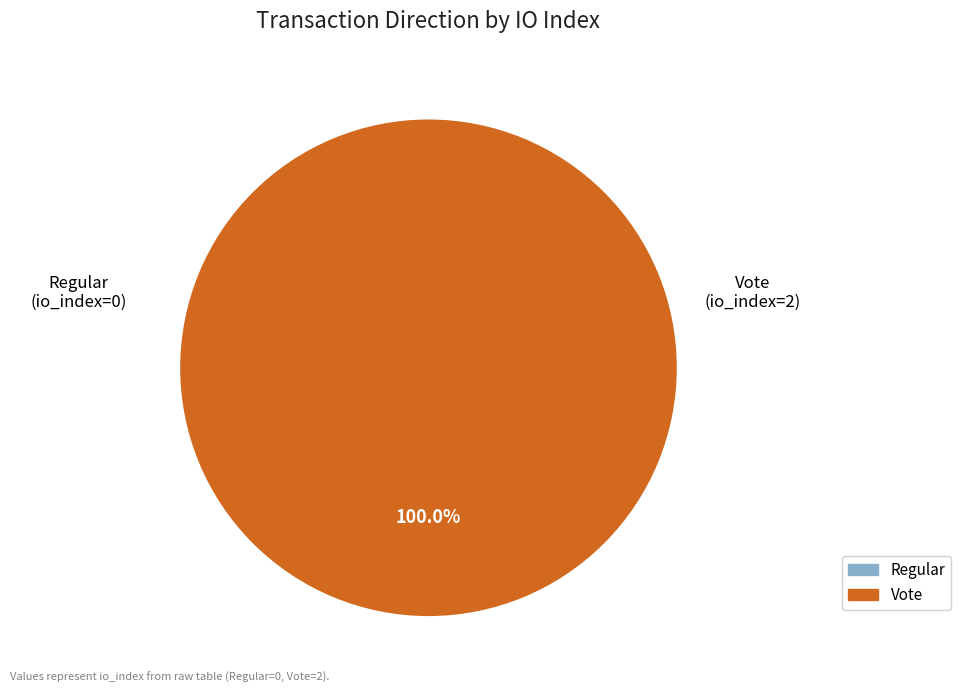

To the nearest percent, what is the average slice percentage?

50%